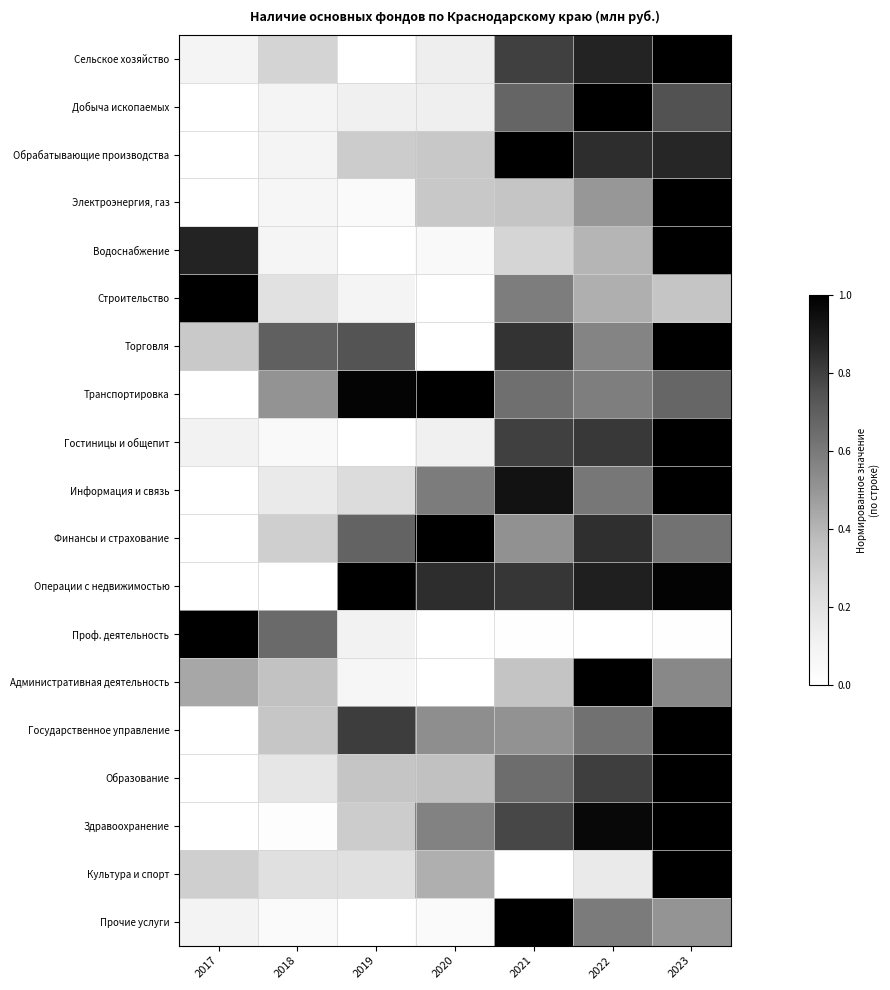

What is the spread (max minus min) of values at 2018?

0.7